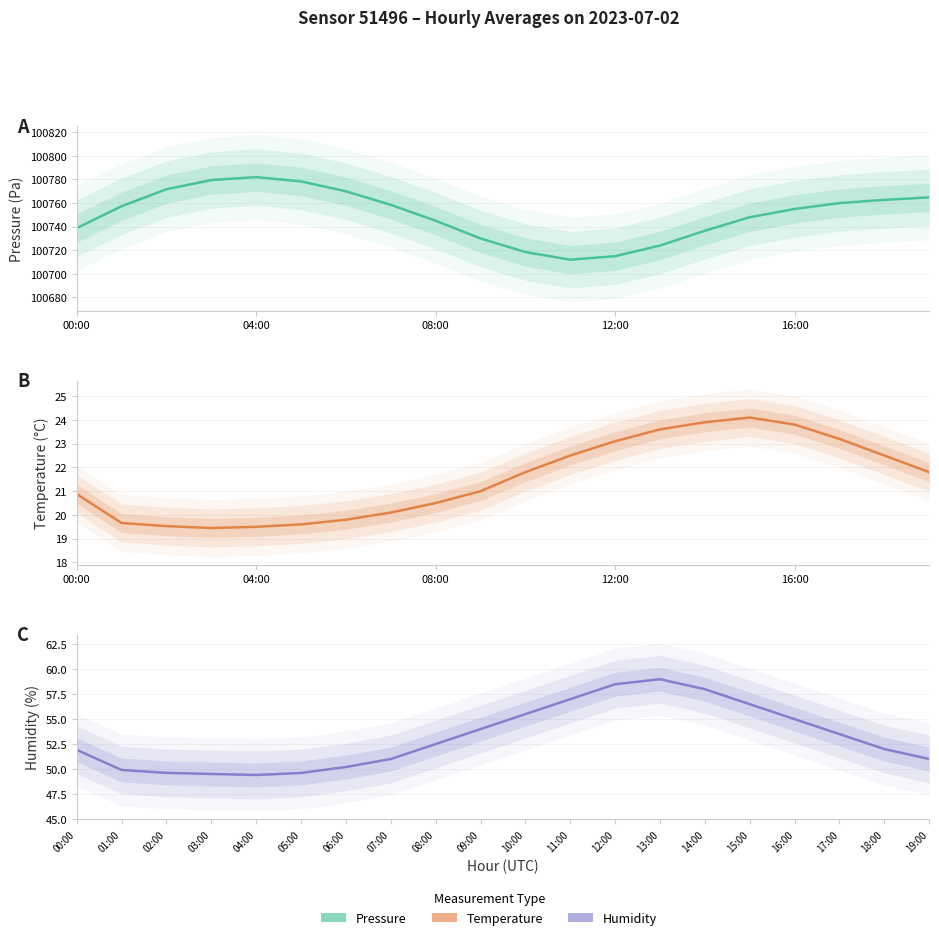

How many distinct data groups are displayed?

3